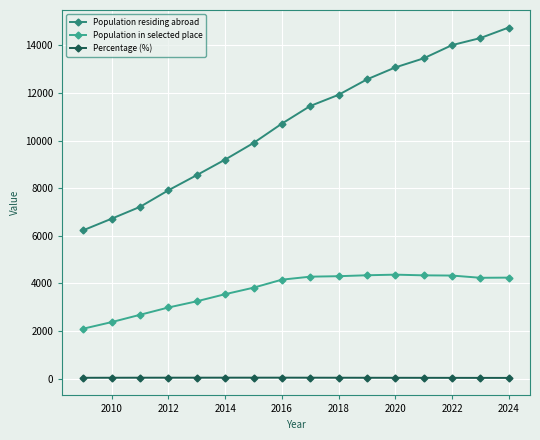

Rank the series by their average value, from lowest to highest.

Percentage (%), Population in selected place, Population residing abroad